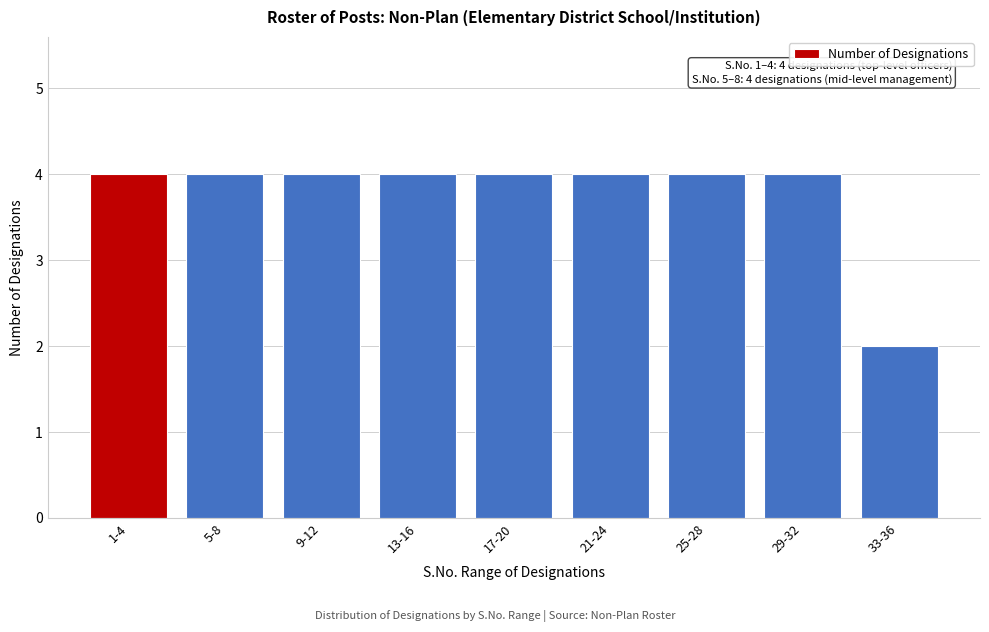

Reading left to right, what are all the values shown in this chart?

1-4=4	5-8=4	9-12=4	13-16=4	17-20=4	21-24=4	25-28=4	29-32=4	33-36=2